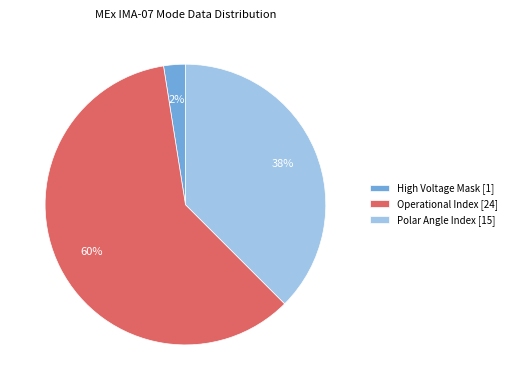

The Polar Angle Index [15] slice represents 49% of the pie. True or false?

False